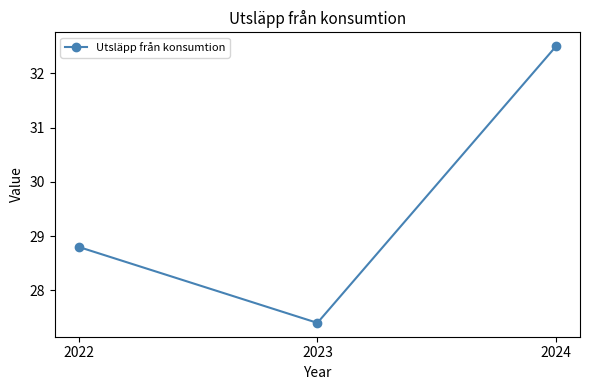

What is the value of the 3rd point from the left?

32.5